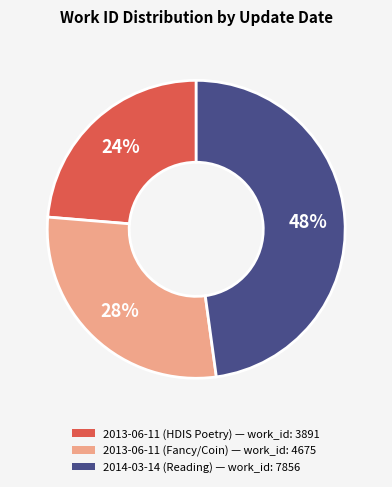

Count the number of slices in the pie.

3